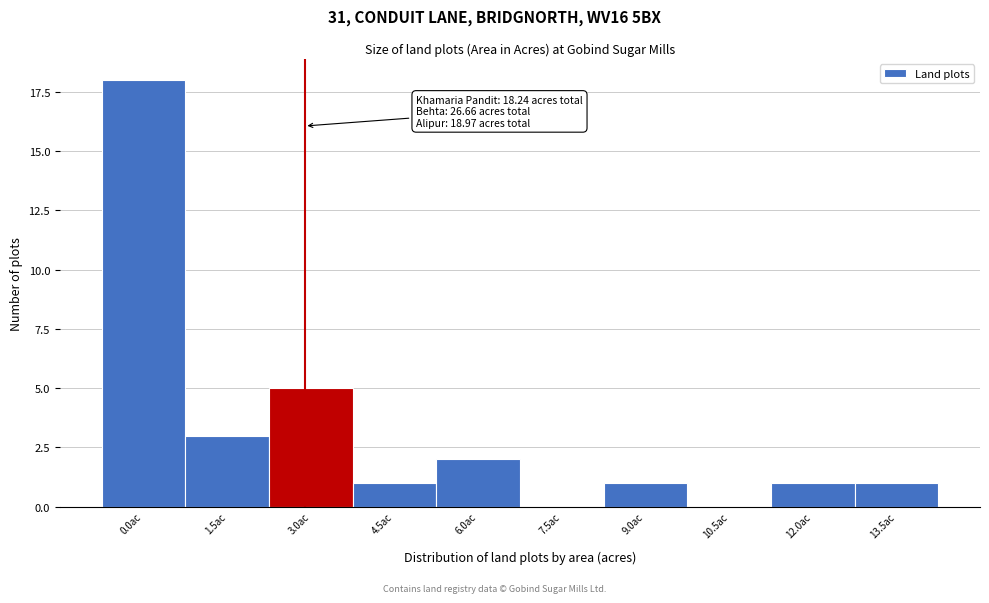

Reading left to right, extract all data points from this chart.

0.0ac=18	1.5ac=3	3.0ac=5	4.5ac=1	6.0ac=2	7.5ac=0	9.0ac=1	10.5ac=0	12.0ac=1	13.5ac=1